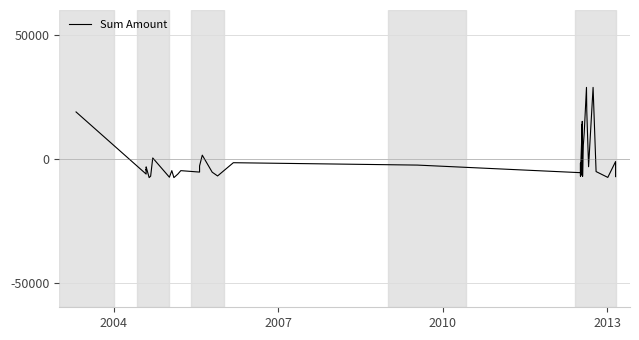

How many lines are shown in the chart?

1